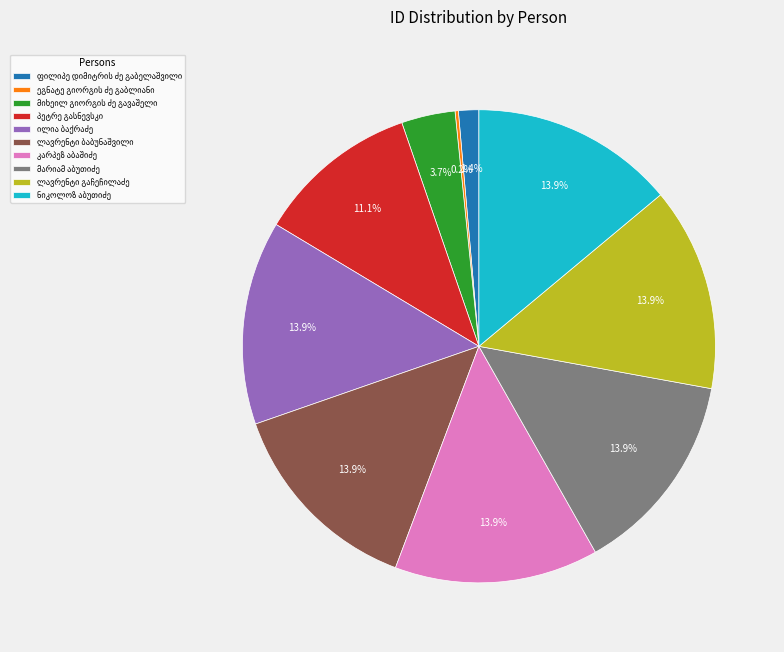

Does any single category account for the majority?

No